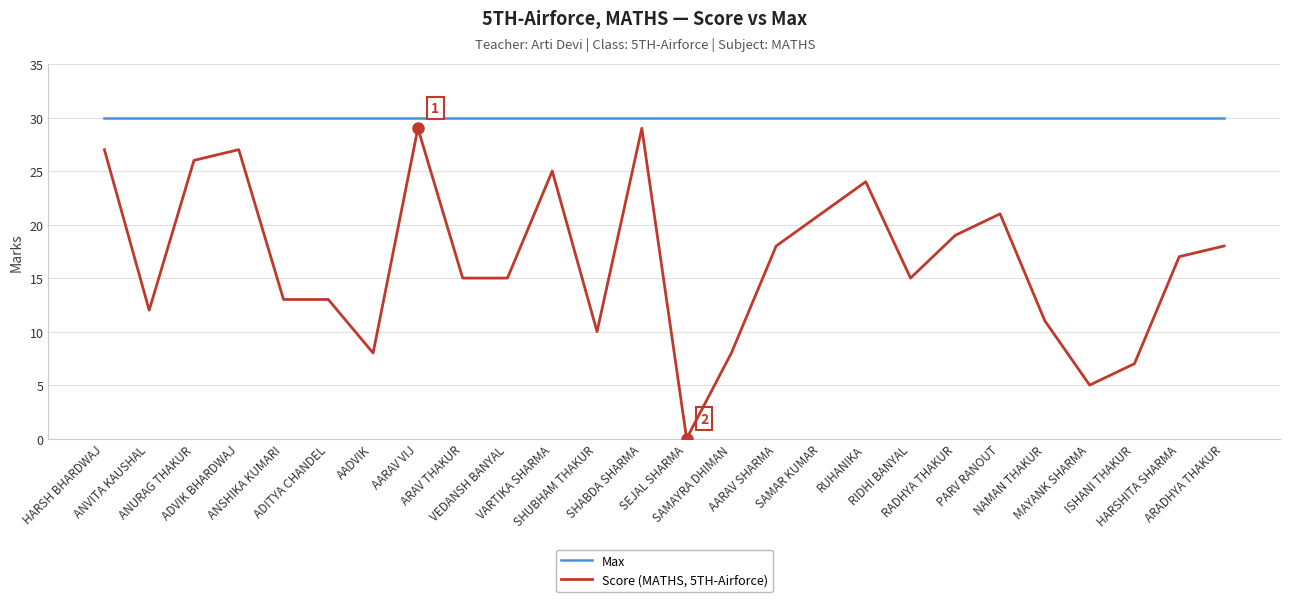

What is the spread (max minus min) of values at RIDHI BANYAL?

15